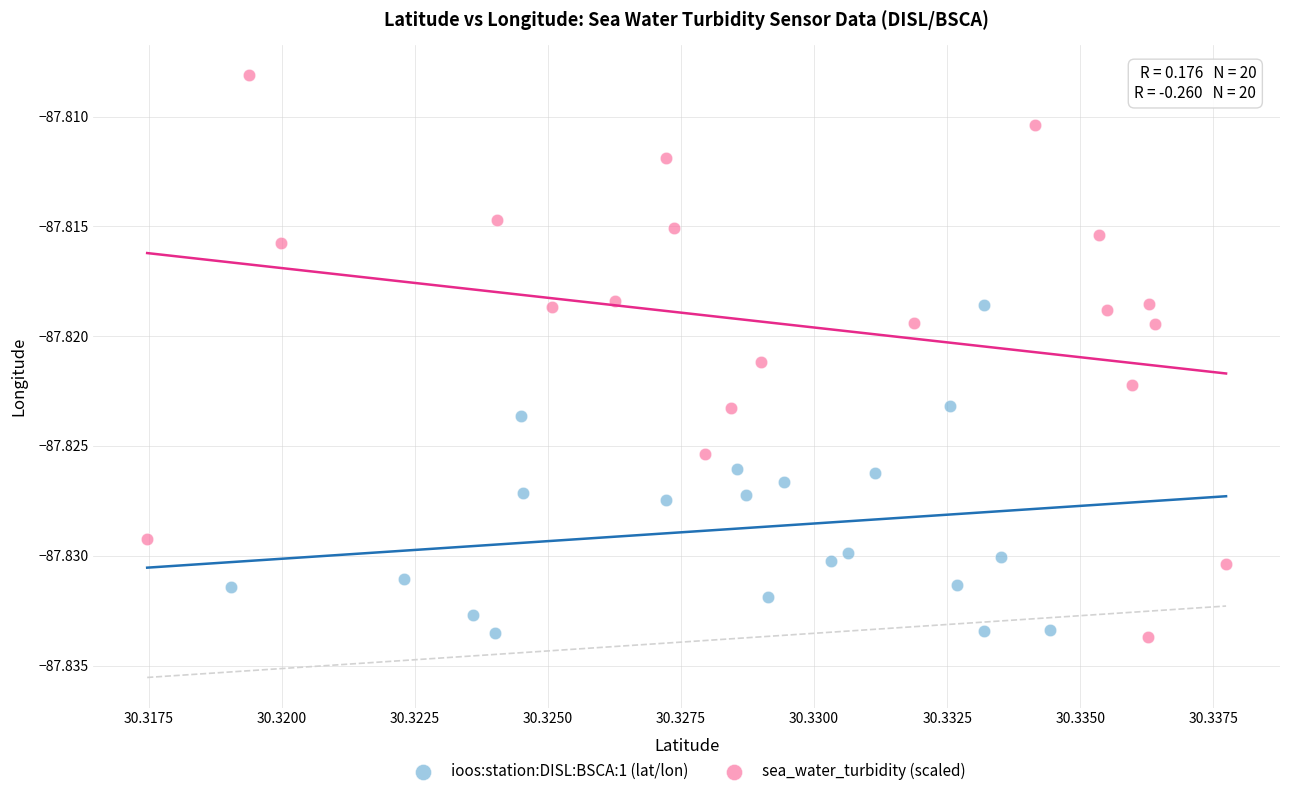

What are all the series names shown in the legend?

ioos:station:DISL:BSCA:1 (lat/lon), sea_water_turbidity (scaled)